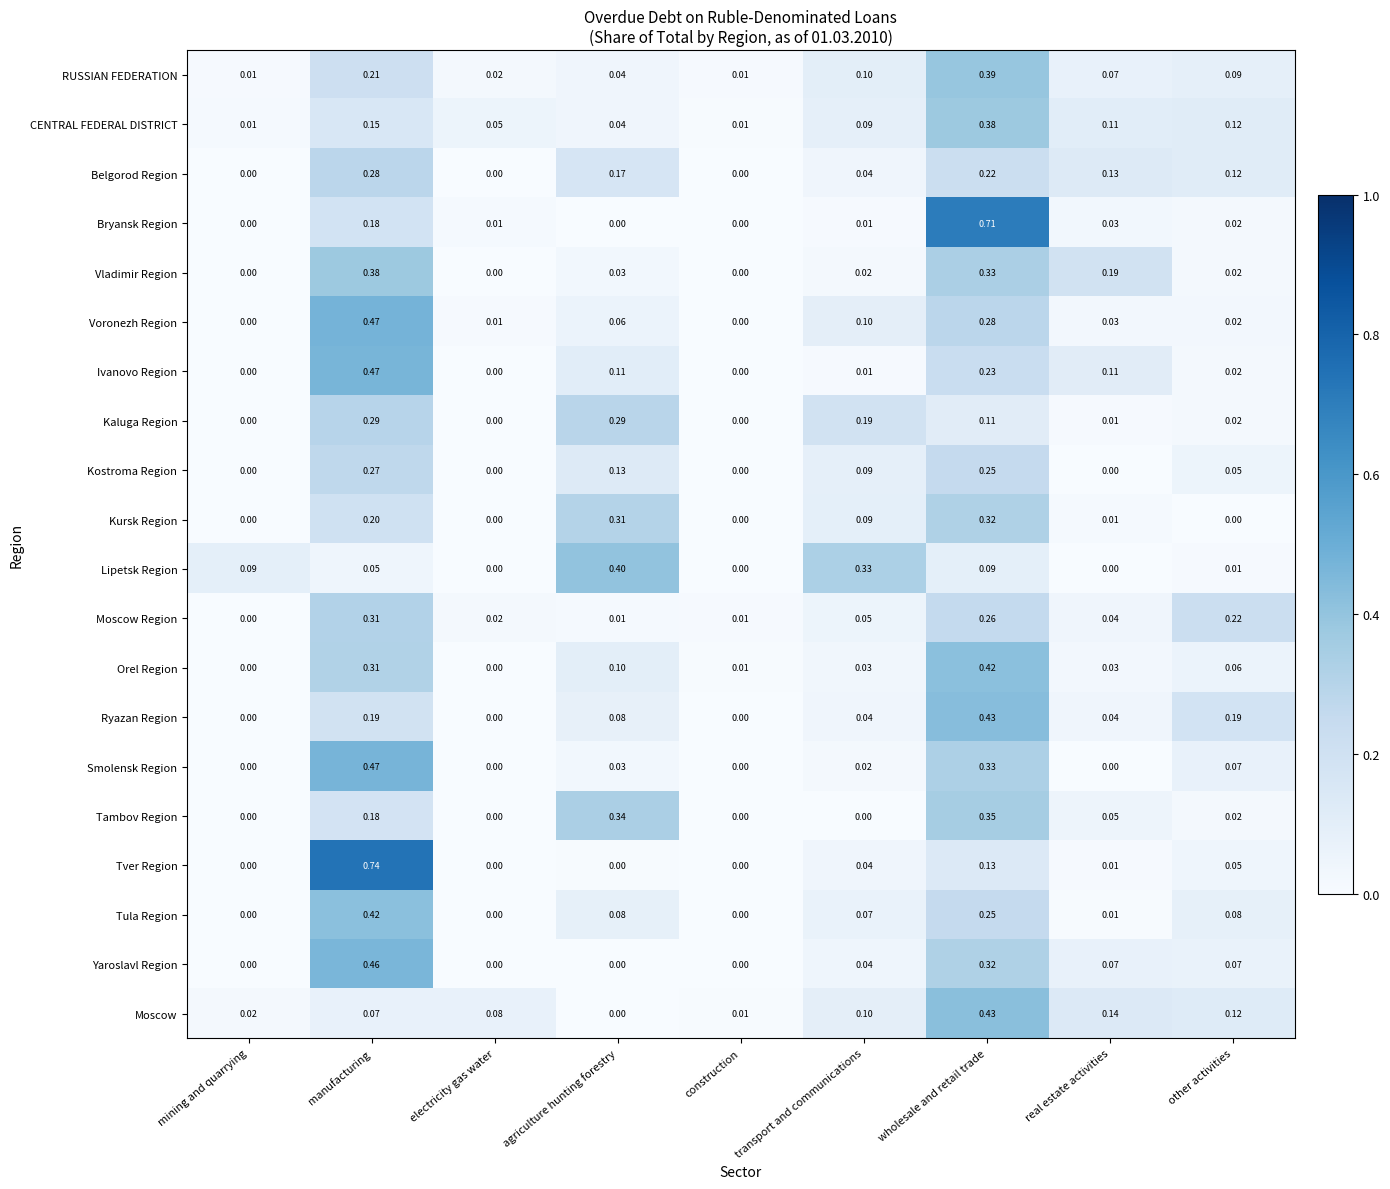

Which label corresponds to the largest value in the chart?

manufacturing